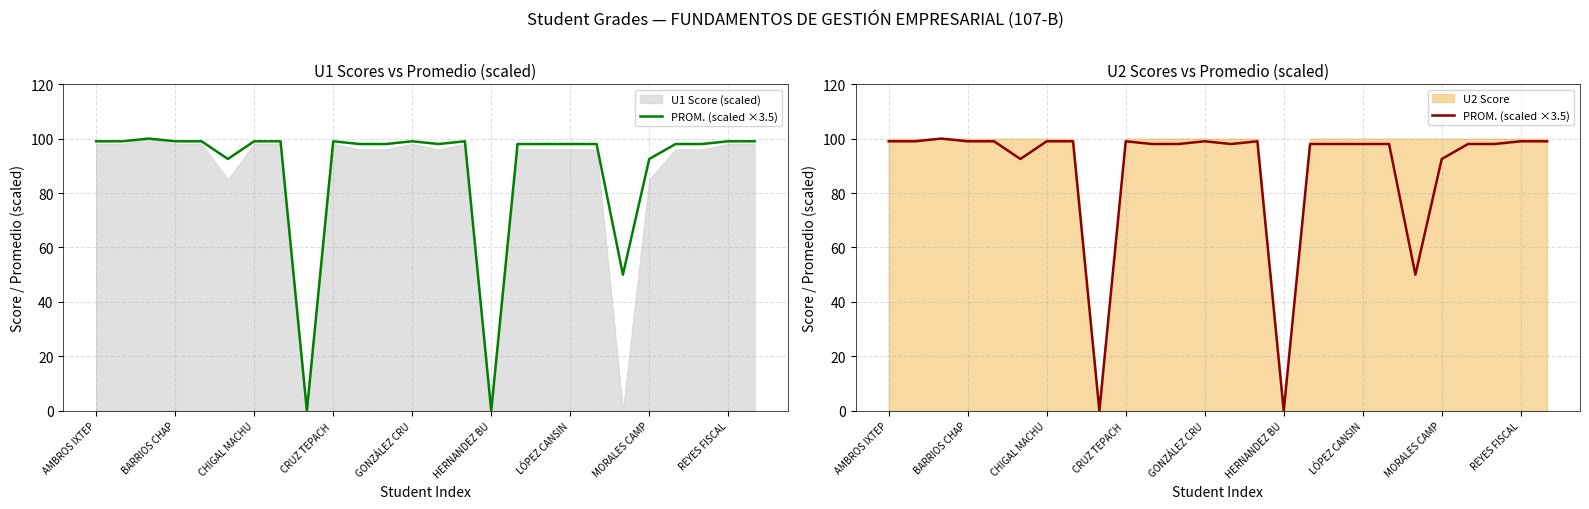

At which label does the data first exceed 98?

AMBROS IXTEP